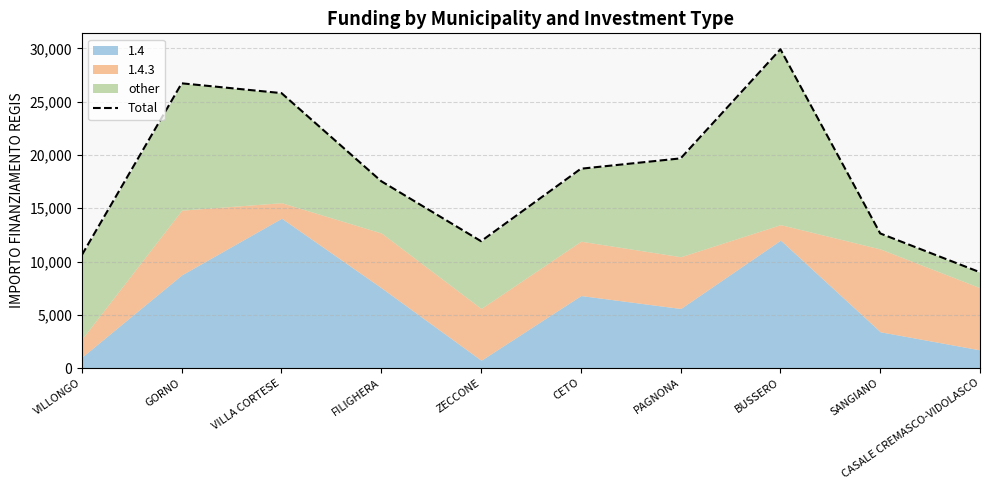

Does the chart have visible grid lines?

Yes